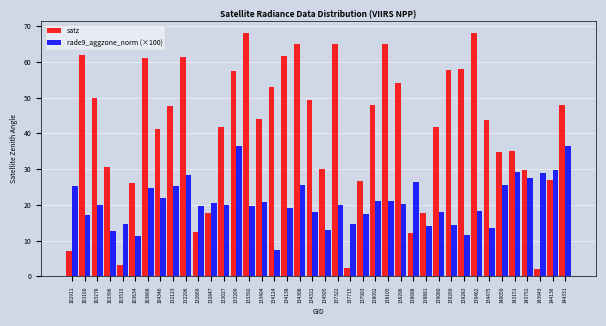

True or false: satz has a value of 35.3 at 144136.

False